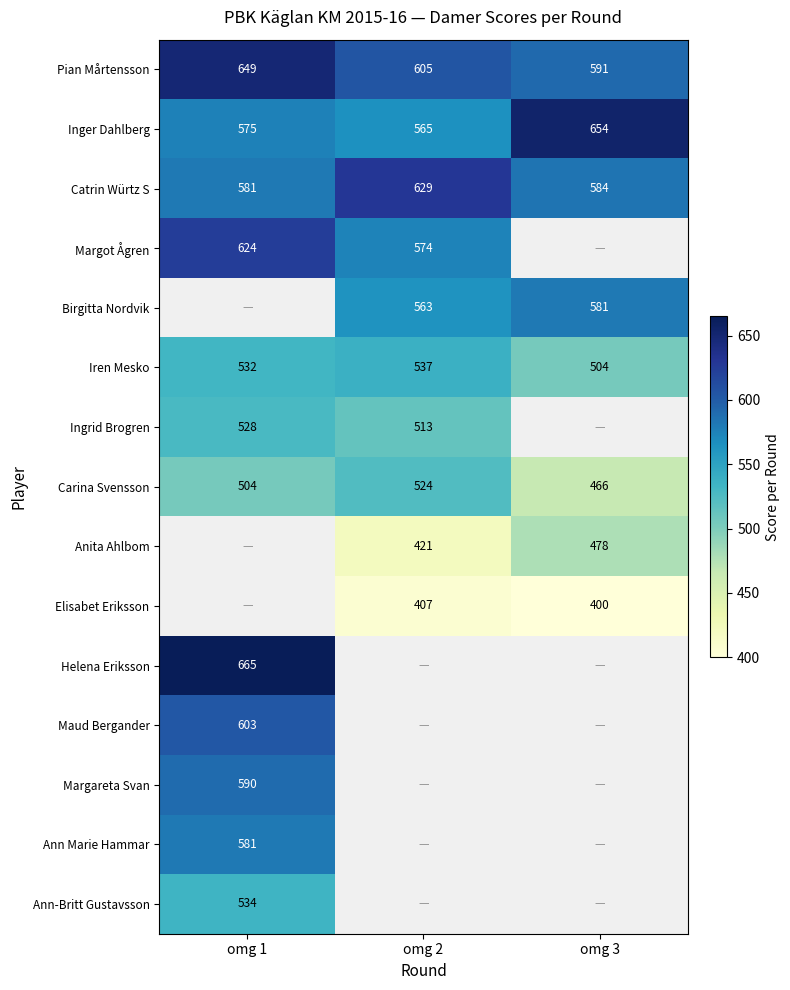

The Inger Dahlberg series shows 207.9 at omg 1. True or false?

False